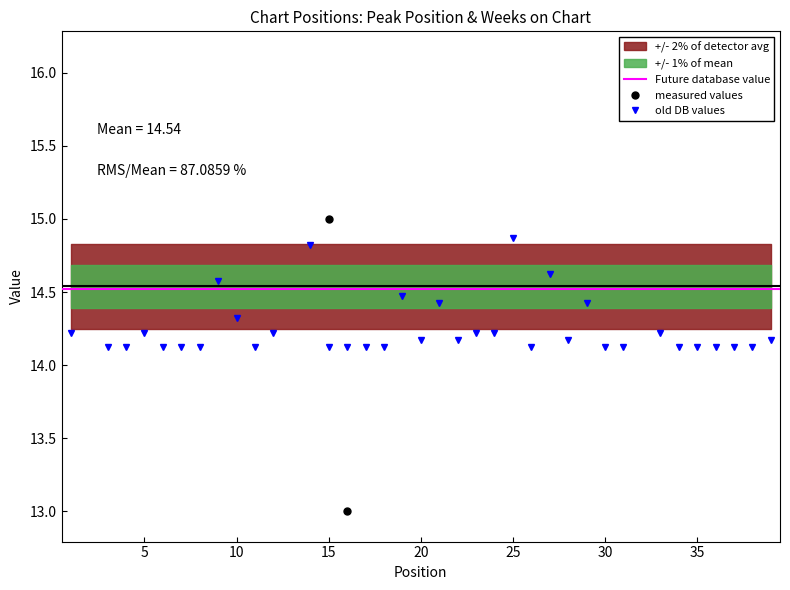

The Weeks on Chart series shows 14.2 at 5. True or false?

True